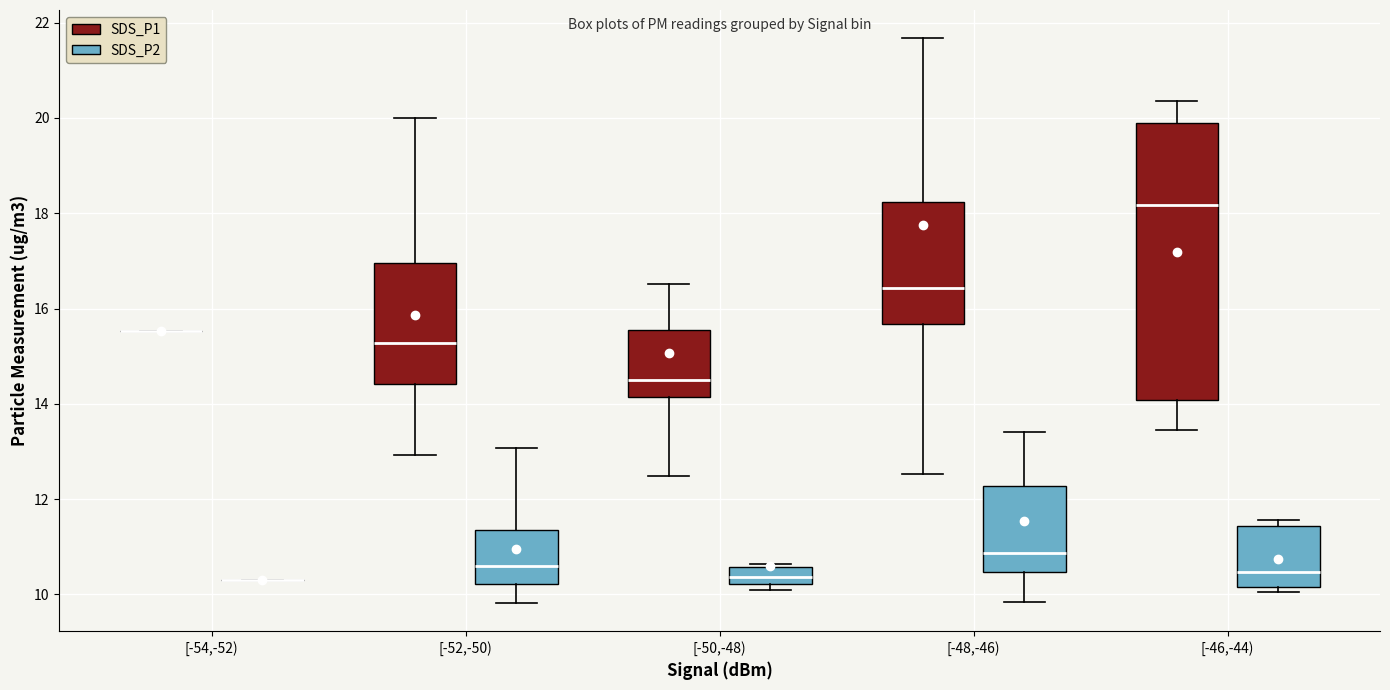

Reading left to right, read every box against the y-axis: the position of its median line, the range the box covers, and the ends of its whiskers. The values are not printed on the chart, so give them approximately, as read against the axis.

[-54,-52) (SDS_P1): box collapsed to a line at 15.6, whiskers 15.6 to 15.6
[-54,-52) (SDS_P2): box collapsed to a line at 10.4, whiskers 10.4 to 10.4
[-52,-50) (SDS_P1): median 15.2, box 14.4 to 17.0, whiskers 13.0 to 20.0
[-52,-50) (SDS_P2): median 10.6, box 10.2 to 11.4, whiskers 9.8 to 13.0
[-50,-48) (SDS_P1): median 14.6, box 14.2 to 15.6, whiskers 12.4 to 16.6
[-50,-48) (SDS_P2): median 10.4, box 10.2 to 10.6, whiskers 10.2 (just below the box's lower edge) to 10.6 (just above the box's upper edge)
[-48,-46) (SDS_P1): median 16.4, box 15.6 to 18.2, whiskers 12.6 to 21.6
[-48,-46) (SDS_P2): median 10.8, box 10.4 to 12.2, whiskers 9.8 to 13.4
[-46,-44) (SDS_P1): median 18.2, box 14.0 to 20.0, whiskers 13.4 to 20.4
[-46,-44) (SDS_P2): median 10.4, box 10.2 to 11.4, whiskers 10.0 to 11.6